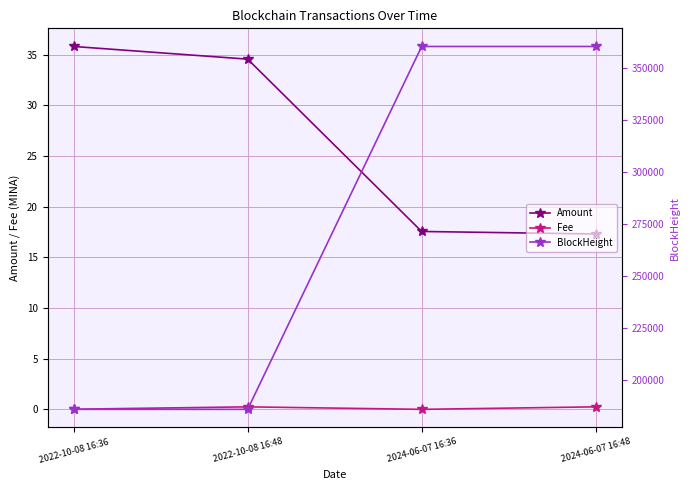

How many categories are shown in the chart?

4